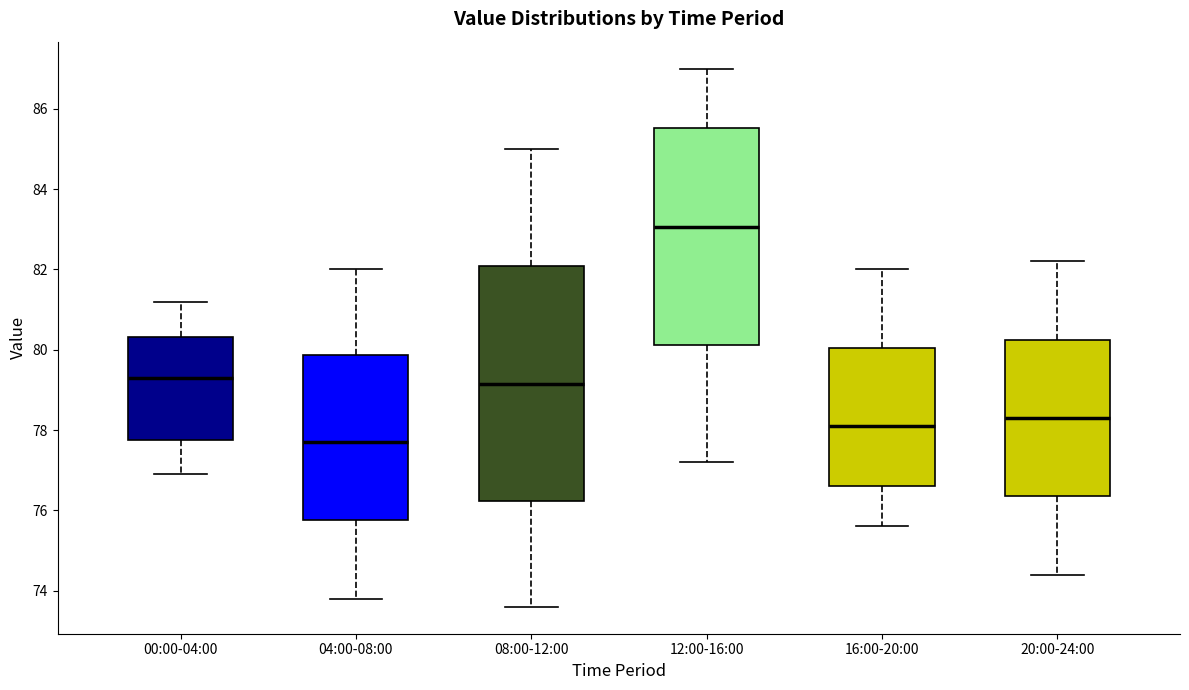

Reading left to right, transcribe this box plot: for each box, give where its median line is, the range the box spans, and where its two whiskers end, as read against the y-axis. The values are not printed on the chart, so give them approximately, as read against the axis.

00:00-04:00: median 79.4, box 77.8 to 80.4, whiskers 77.0 to 81.2
04:00-08:00: median 77.8, box 75.8 to 79.8, whiskers 73.8 to 82.0
08:00-12:00: median 79.2, box 76.2 to 82.0, whiskers 73.6 to 85.0
12:00-16:00: median 83.0, box 80.2 to 85.6, whiskers 77.2 to 87.0
16:00-20:00: median 78.2, box 76.6 to 80.0, whiskers 75.6 to 82.0
20:00-24:00: median 78.4, box 76.4 to 80.2, whiskers 74.4 to 82.2